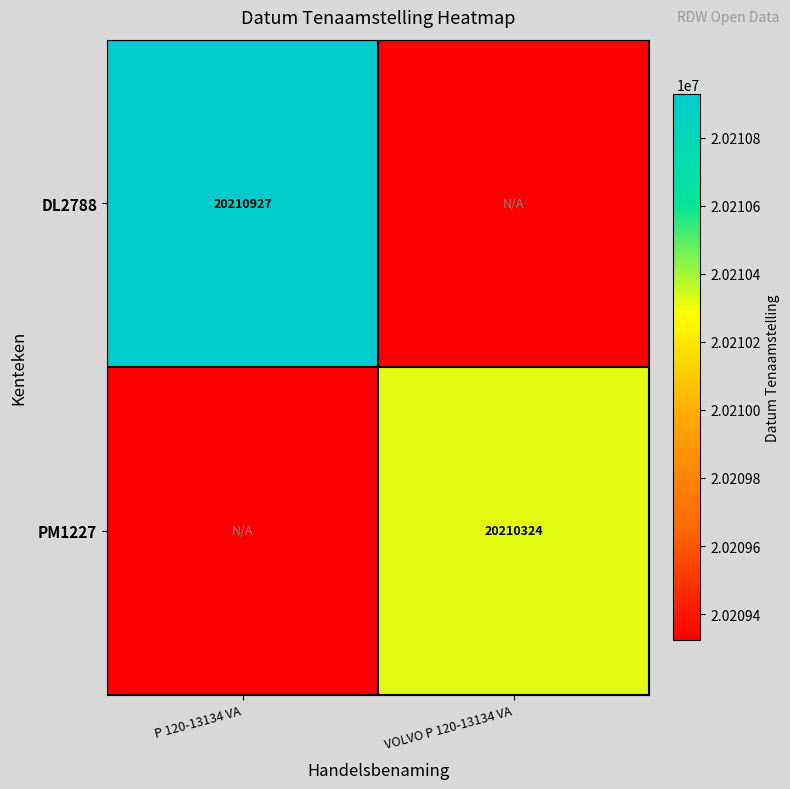

True or false: DL2788 has a value of 30475282 at P 120-13134 VA.

False